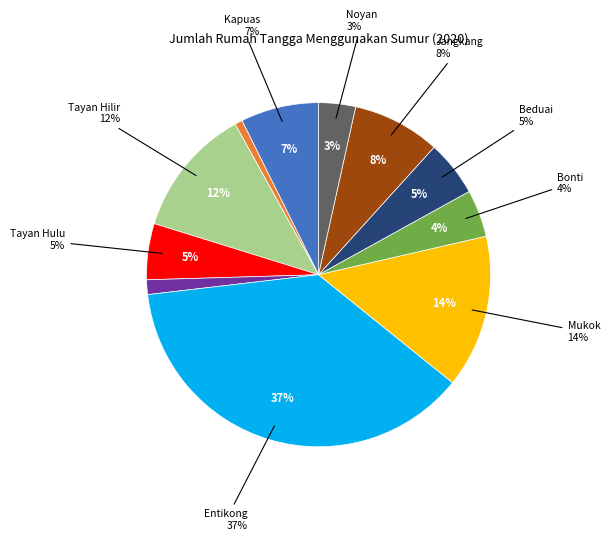

How many segments does this pie chart have?

11